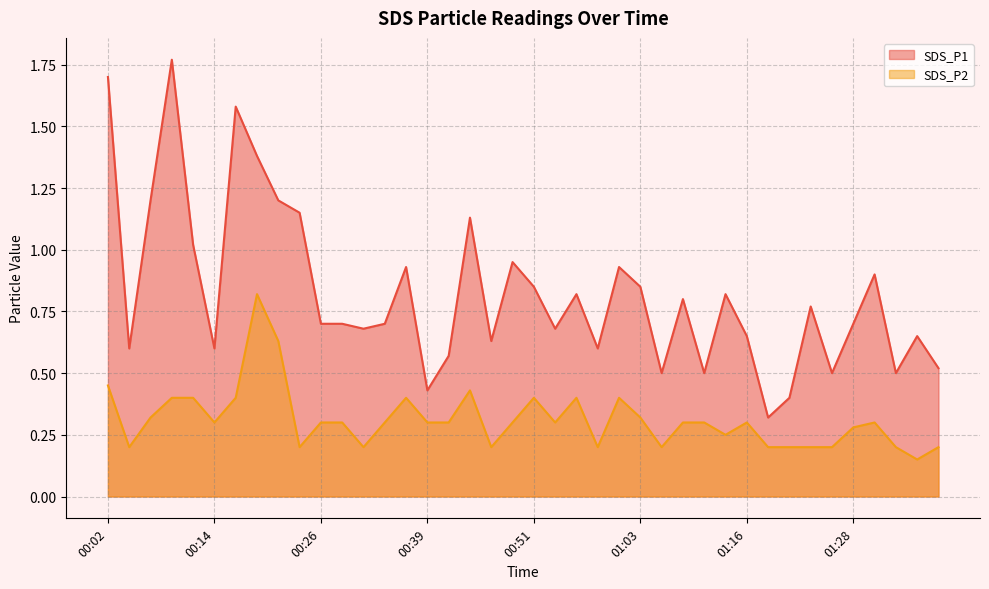

The value of SDS_P1 at 00:31 is 0.7. True or false?

True